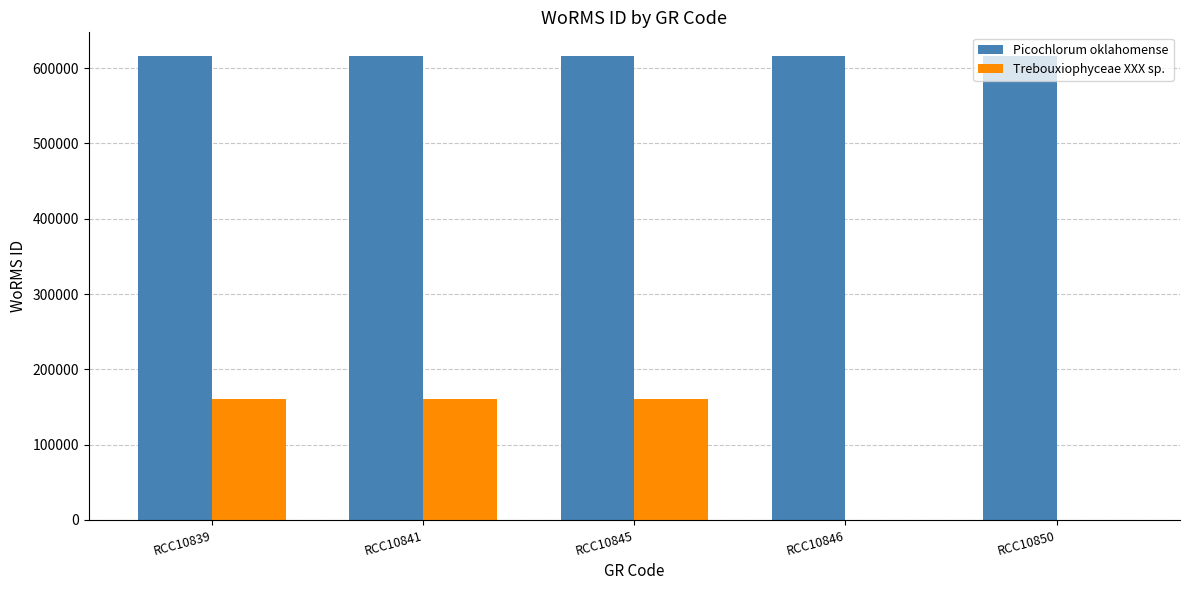

Which series has the largest range (max minus min)?

Trebouxiophyceae XXX sp.